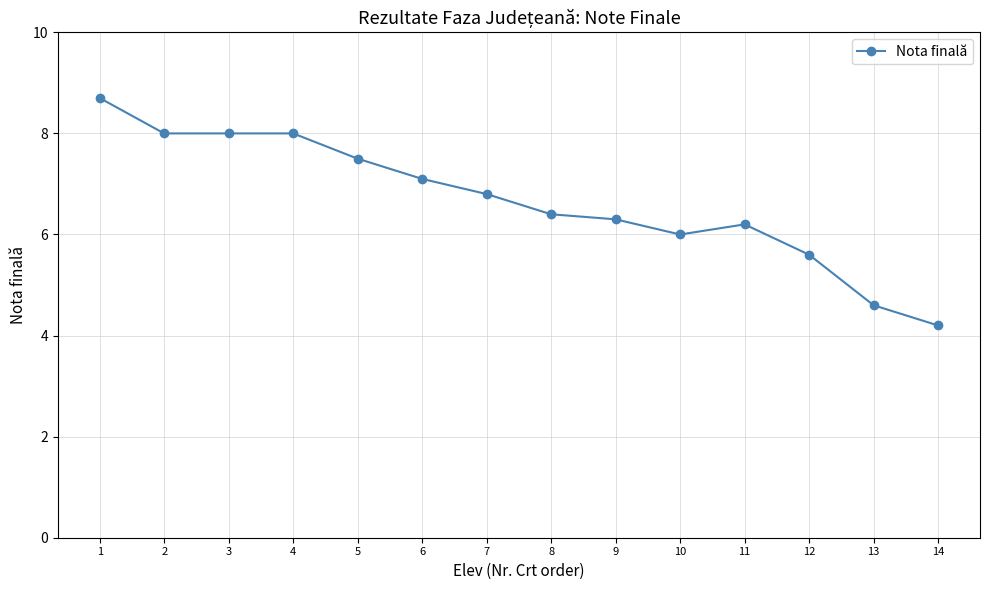

What is the maximum value shown in the chart?

8.7